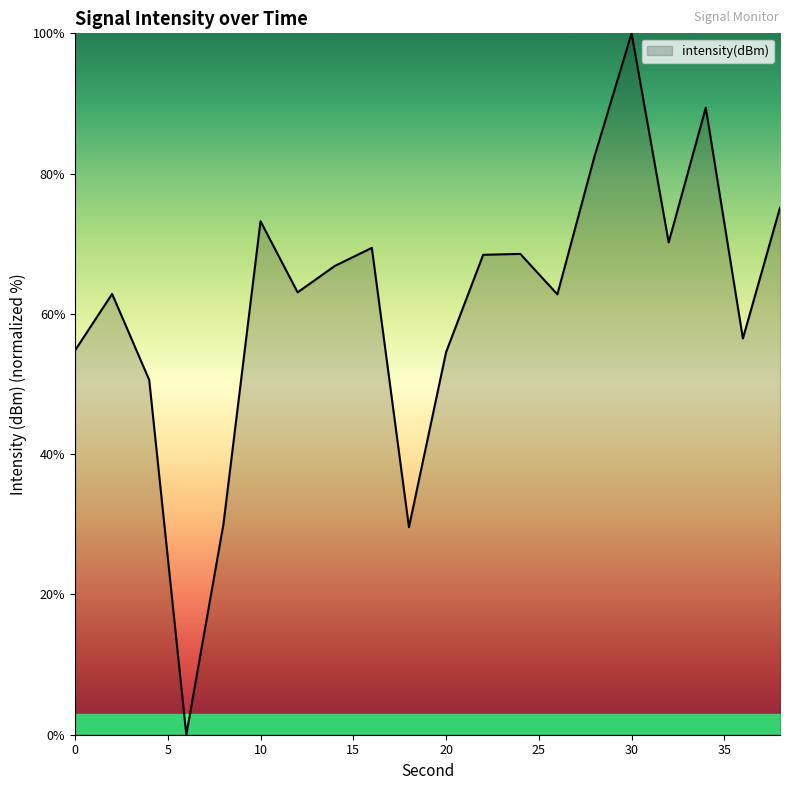

What is the difference between the maximum and minimum values?

100.0